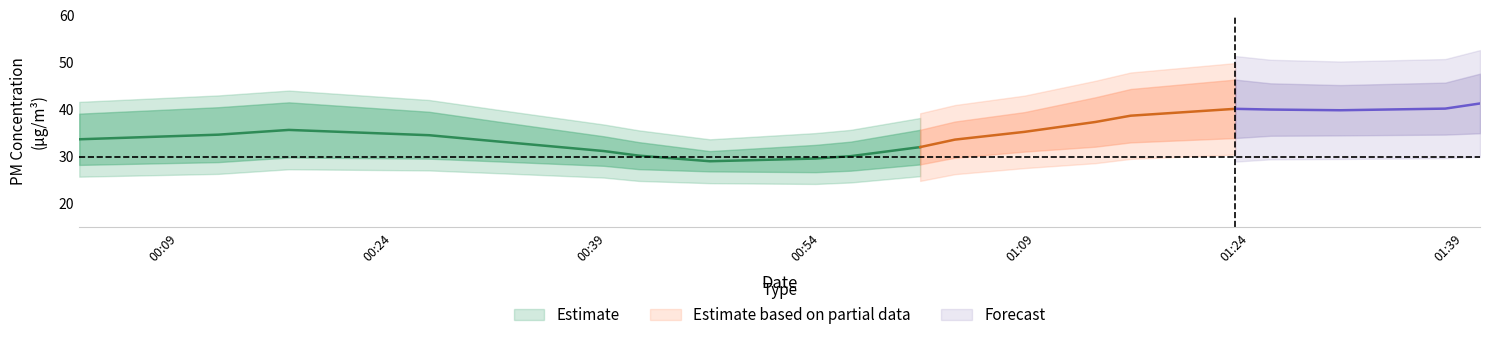

What is the spread (max minus min) of values at 2023-07-02T01:22:59?

11.3